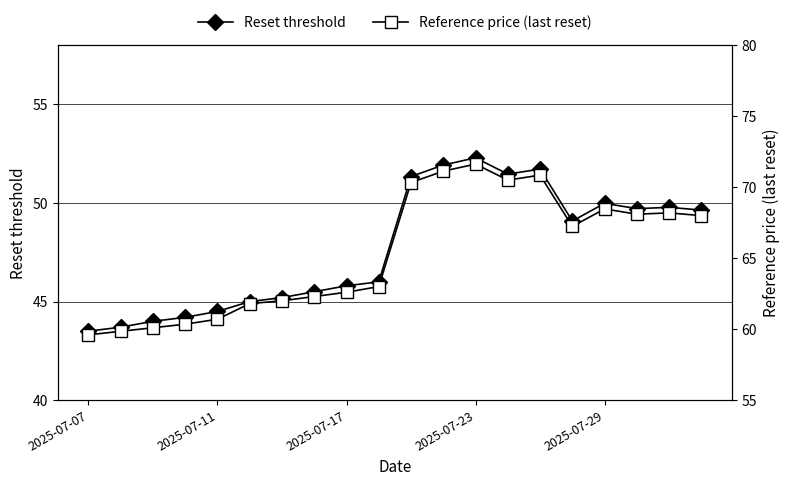

Is it true that Reference price (last reset) equals 70.5 at 13?

True